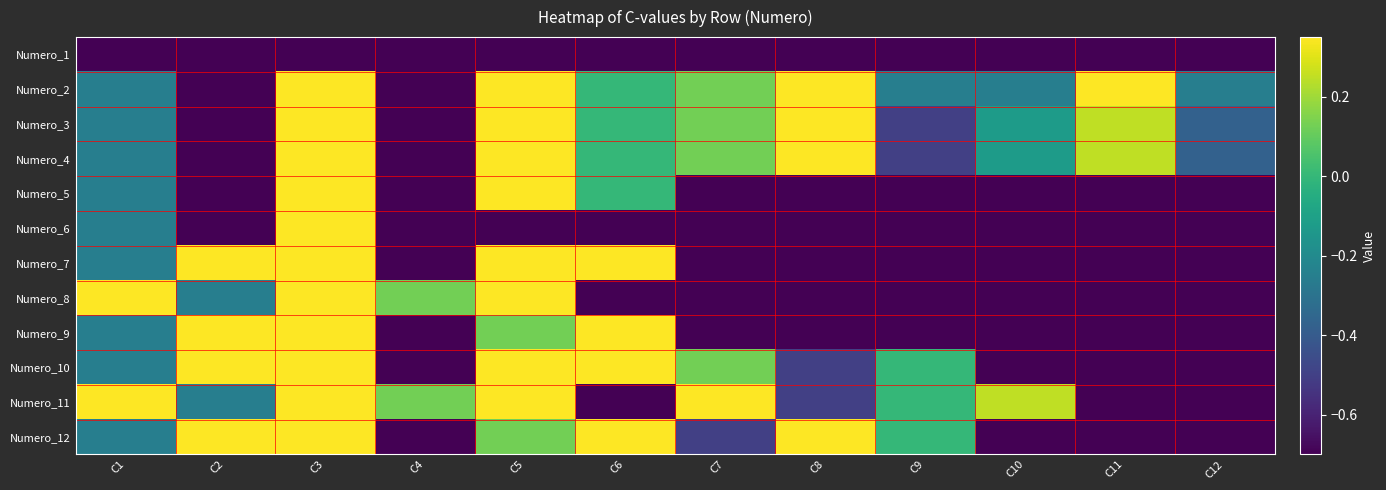

Which has a higher value, C1 or C8?

C1